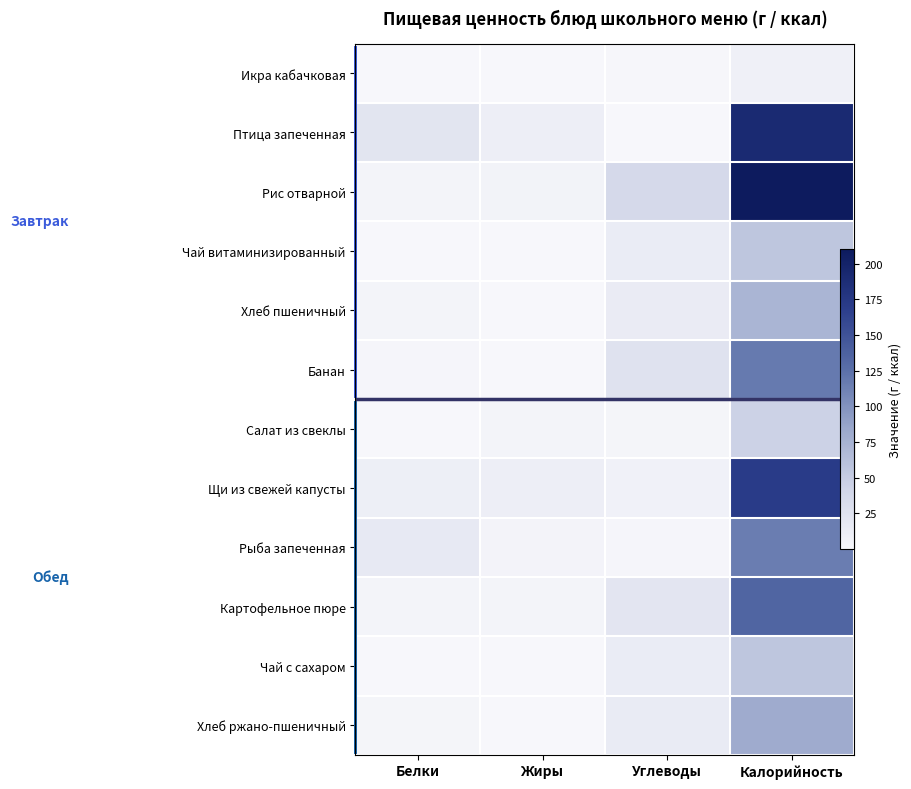

What is the sum of the Хлеб пшеничный values at Жиры and Углеводы?

15.4